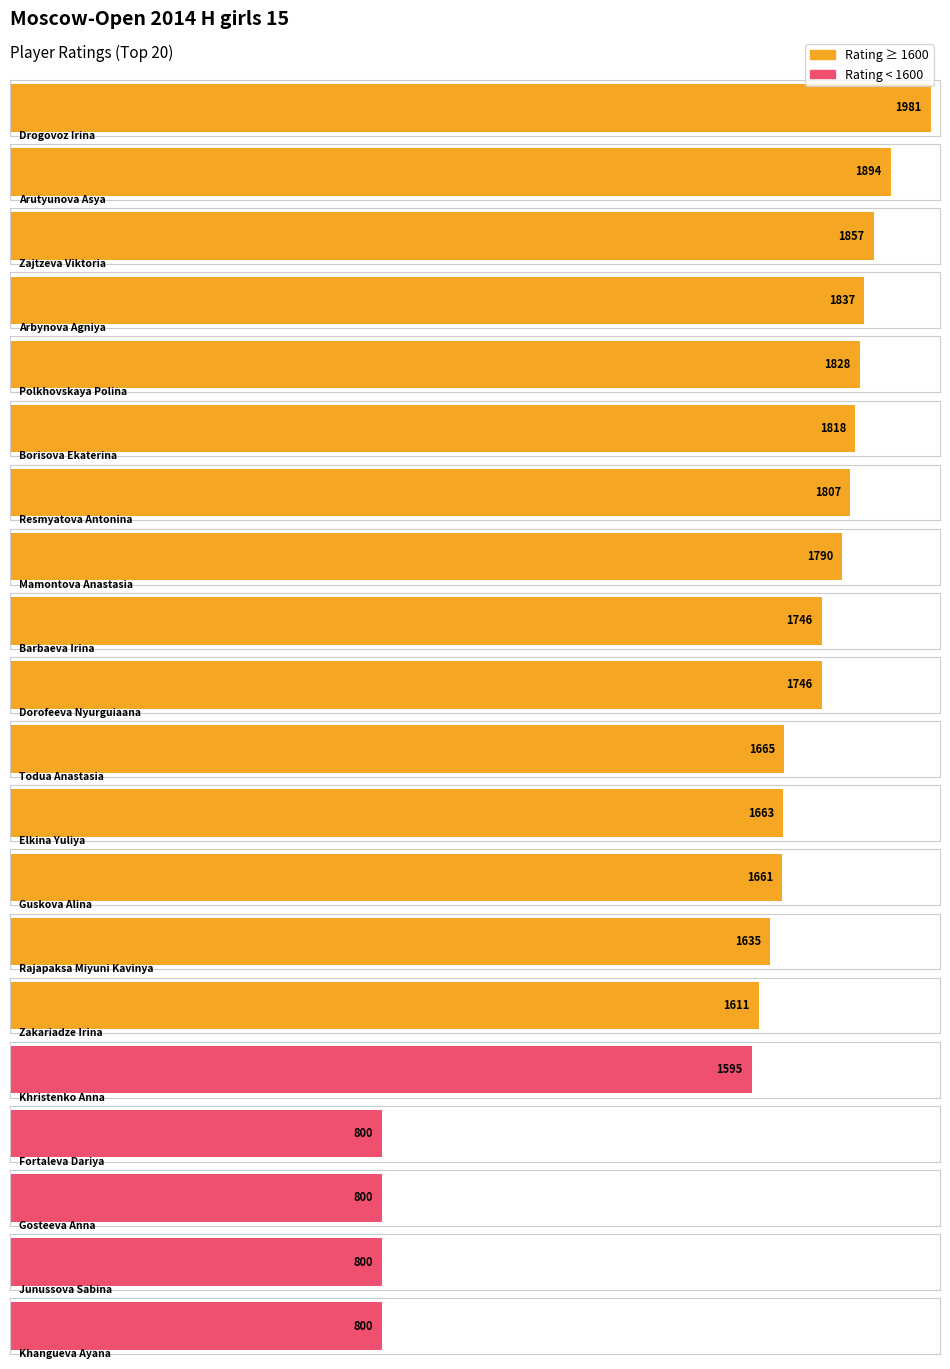

How many bars are there in total?

20